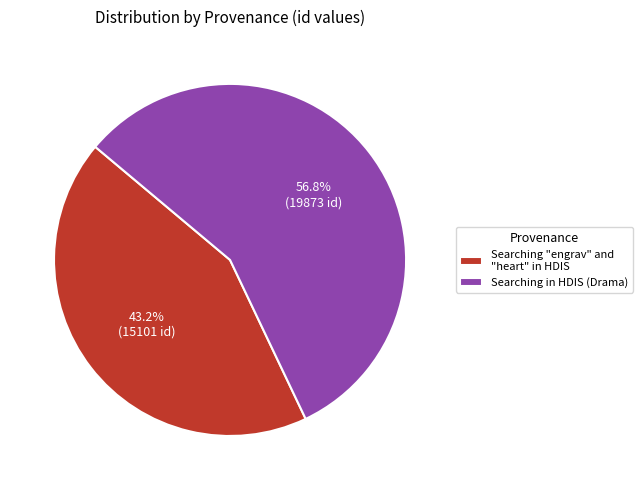

What percentage is the Searching "engrav" and "heart" in HDIS slice, to the nearest percent?

43%